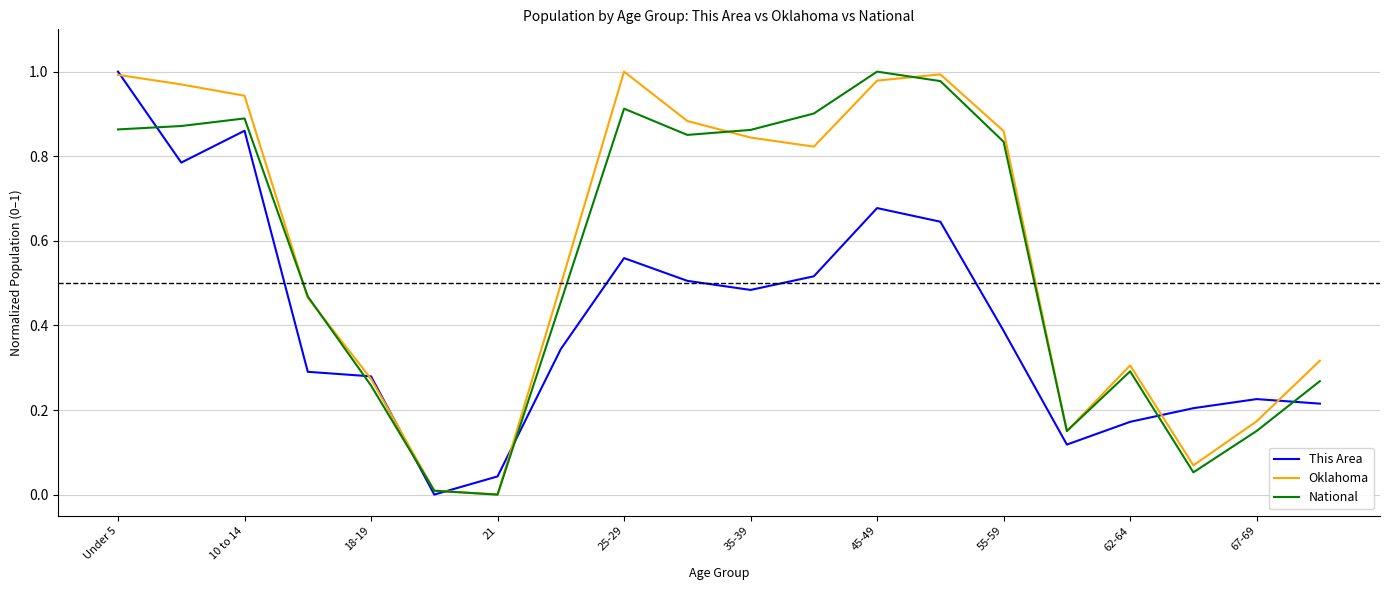

Rank the series by their maximum value, from highest to lowest.

This Area, Oklahoma, National